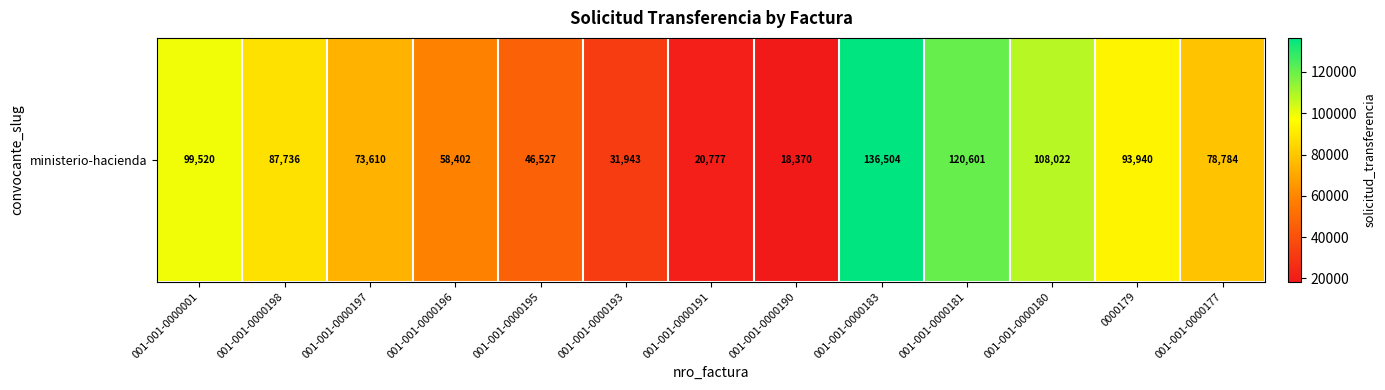

Approximately how many times larger is the value at 001-001-0000177 compared to 001-001-0000193?

2.5